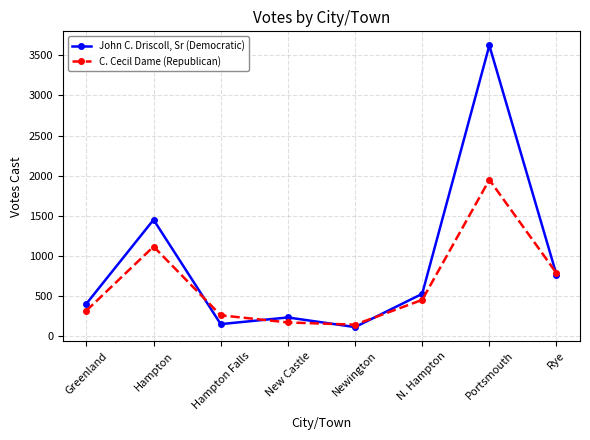

At which label is C. Cecil Dame (Republican) closest to 1046?

Hampton